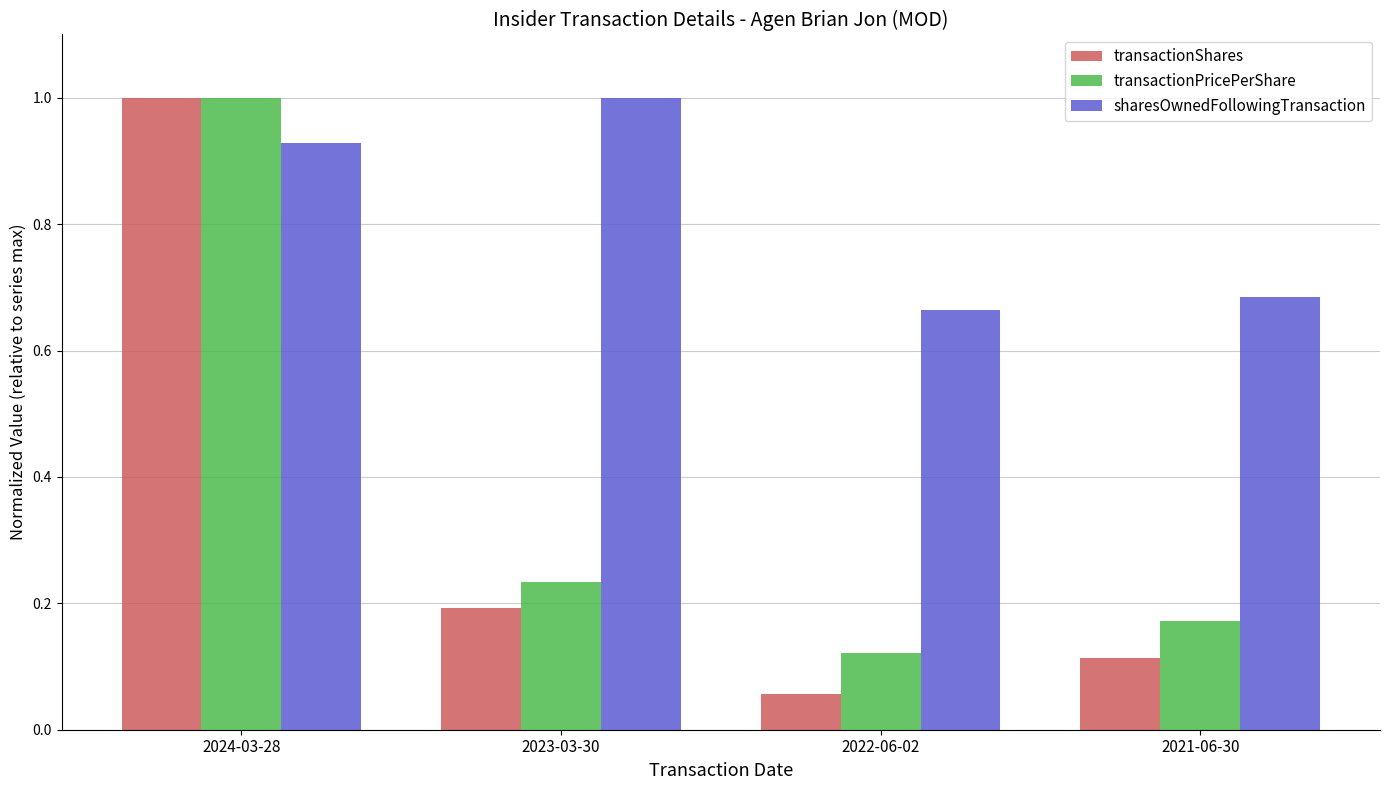

What is the value of the transactionShares bar at the 1st from the left?

1.0